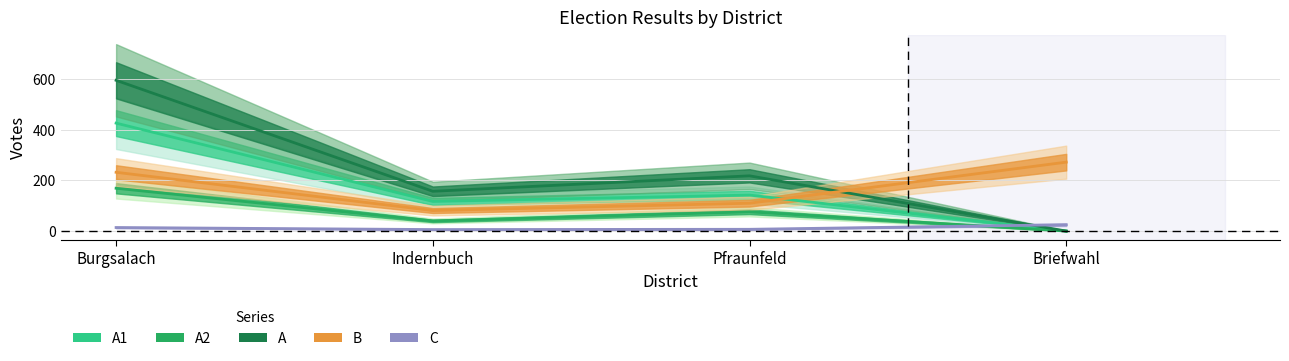

How many values in the A2 series are below 76?

2